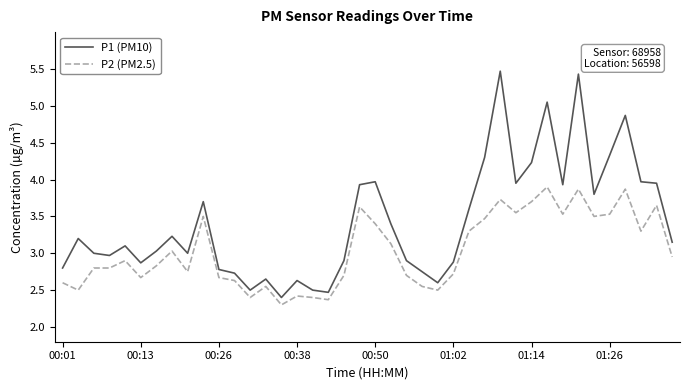

What is the lowest value of the P2 (PM2.5) series?

2.3